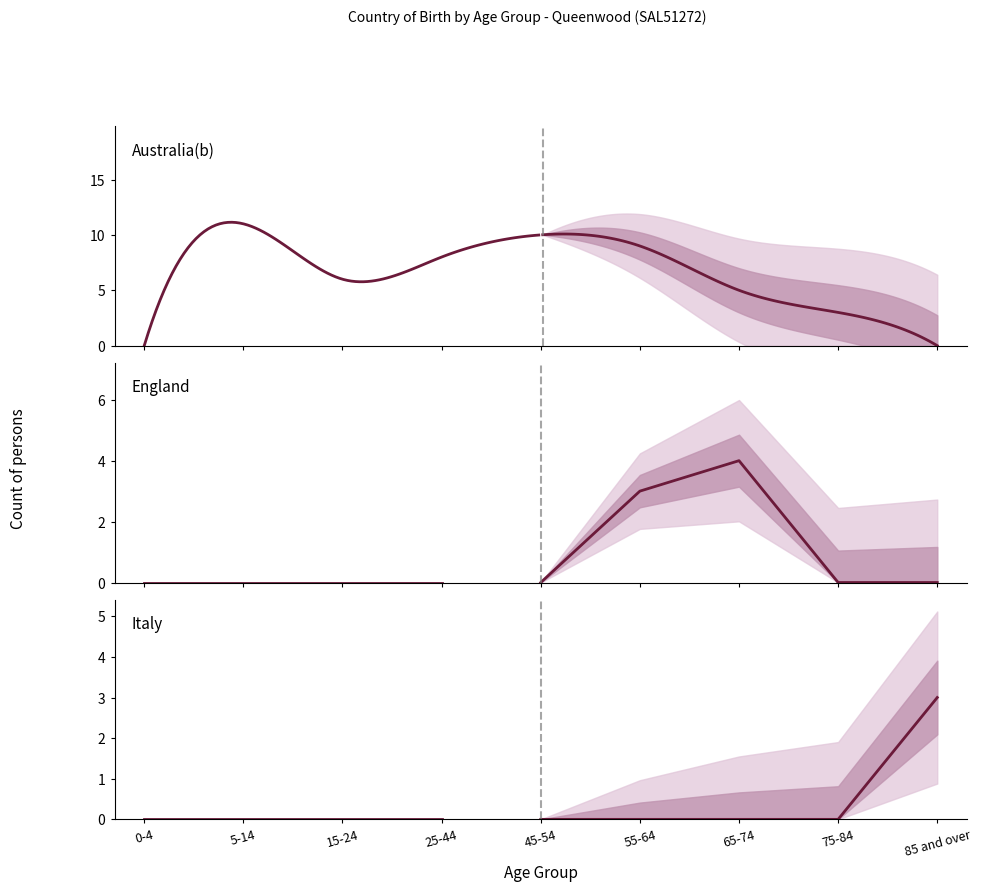

What position from the left is 55-64?

6